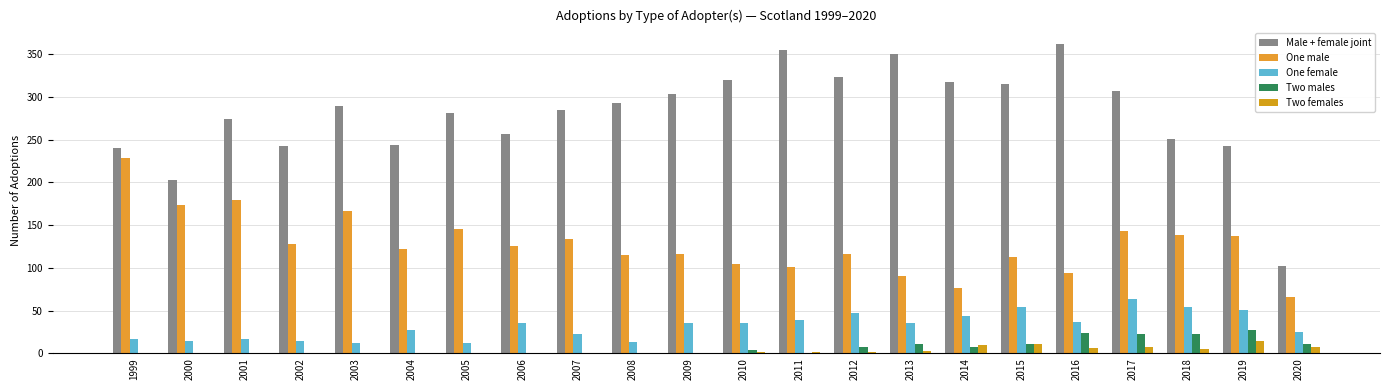

At 2010, list the series in order from largest to smallest.

Male + female joint, One male, One female, Two males, Two females